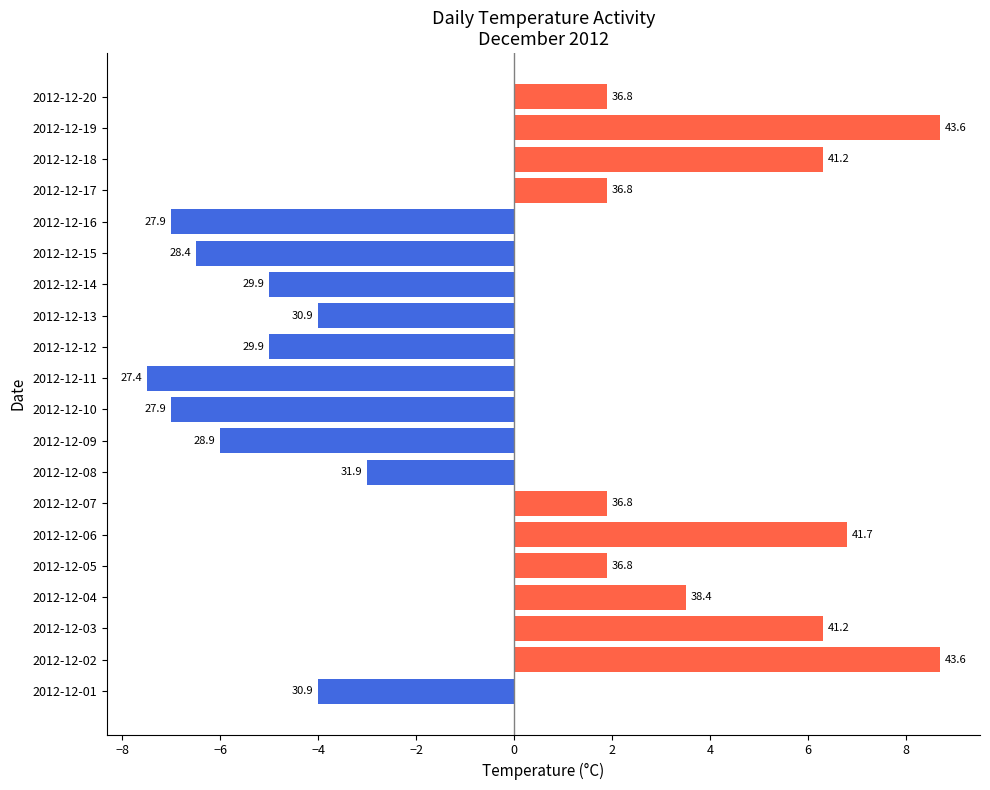

What is the difference between the second highest and minimum values?

16.2